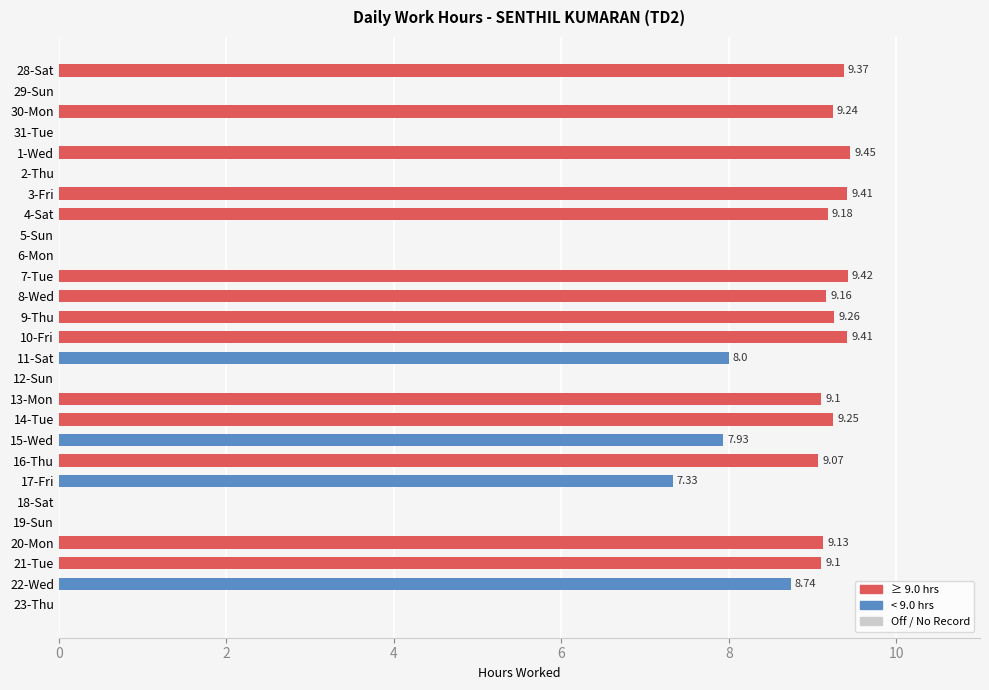

What is the sum of all values?

161.6